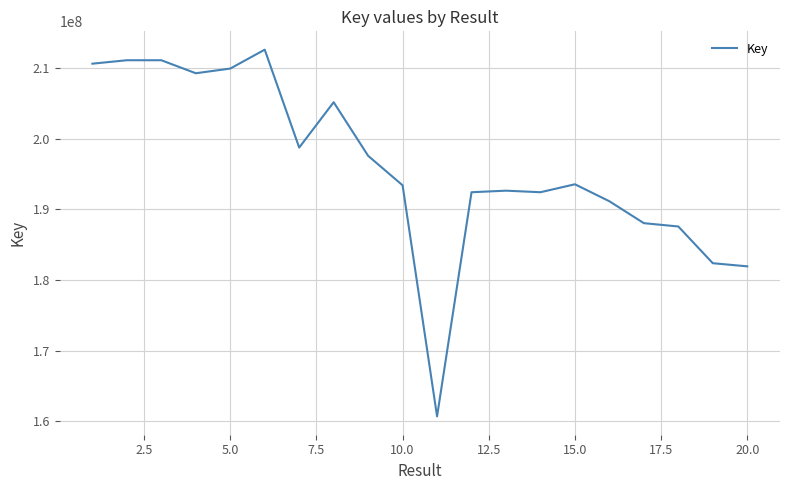

What is the difference between the maximum and minimum values?

51971219